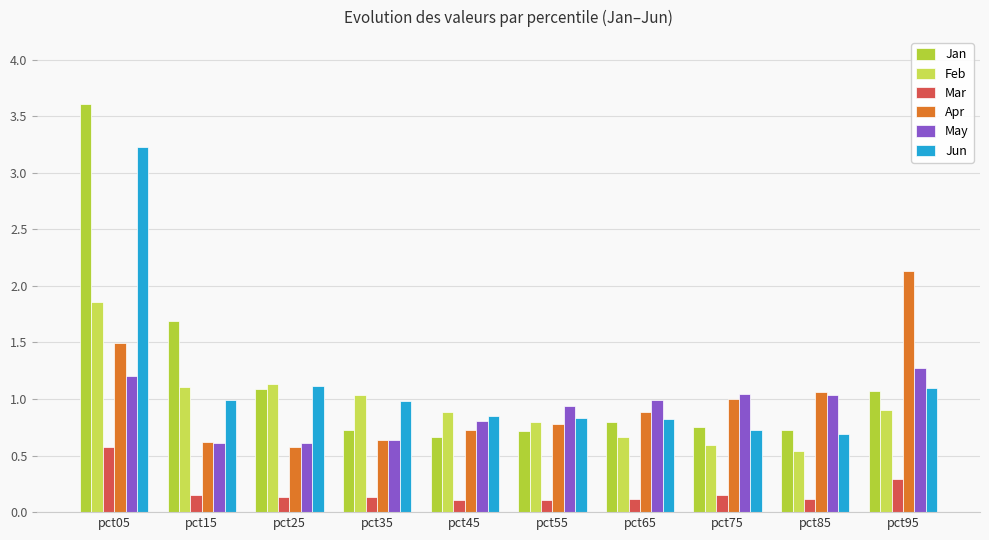

Reading right to left, transcribe all the data shown in this chart.

Jan: pct95=1.1	pct85=0.7	pct75=0.8	pct65=0.8	pct55=0.7	pct45=0.7	pct35=0.7	pct25=1.1	pct15=1.7	pct05=3.6
Feb: pct95=0.9	pct85=0.5	pct75=0.6	pct65=0.7	pct55=0.8	pct45=0.9	pct35=1.0	pct25=1.1	pct15=1.1	pct05=1.9
Mar: pct95=0.3	pct85=0.1	pct75=0.2	pct65=0.1	pct55=0.1	pct45=0.1	pct35=0.1	pct25=0.1	pct15=0.2	pct05=0.6
Apr: pct95=2.1	pct85=1.1	pct75=1.0	pct65=0.9	pct55=0.8	pct45=0.7	pct35=0.6	pct25=0.6	pct15=0.6	pct05=1.5
May: pct95=1.3	pct85=1.0	pct75=1.0	pct65=1.0	pct55=0.9	pct45=0.8	pct35=0.6	pct25=0.6	pct15=0.6	pct05=1.2
Jun: pct95=1.1	pct85=0.7	pct75=0.7	pct65=0.8	pct55=0.8	pct45=0.8	pct35=1.0	pct25=1.1	pct15=1.0	pct05=3.2